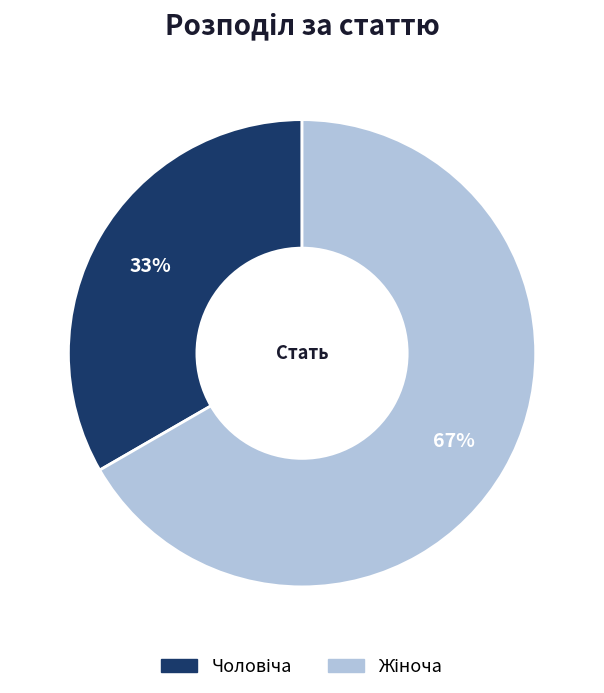

Does any single category account for the majority?

Yes